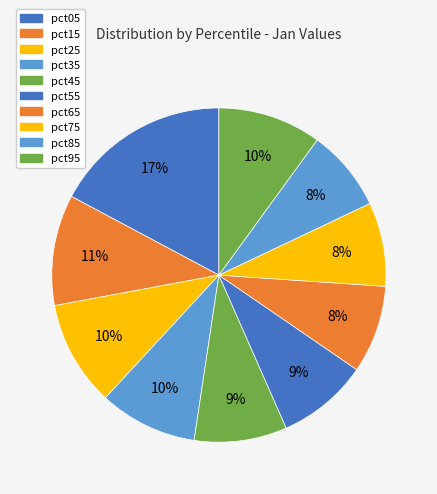

What is the smallest slice in the pie chart?

pct85